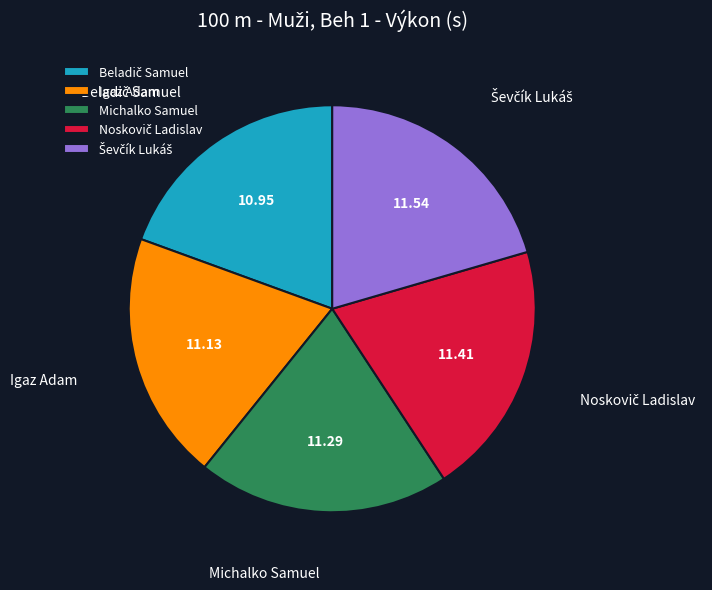

Is there any slice that represents more than half of the pie?

No